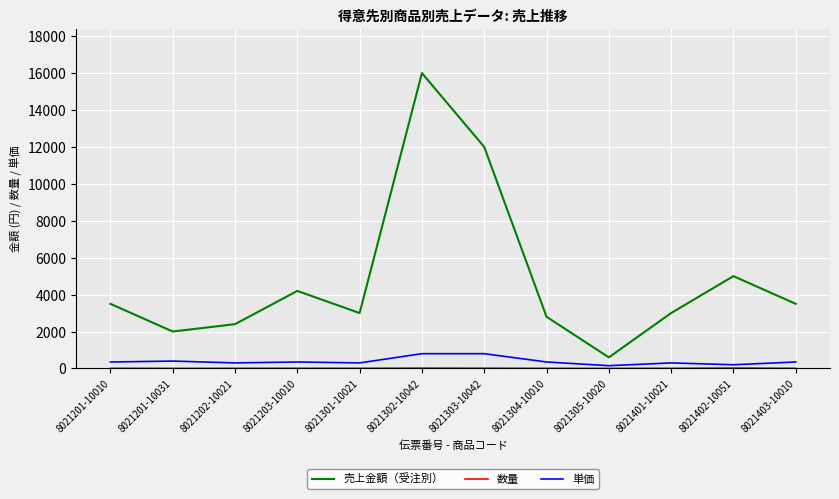

At which category is the sum across all series the highest?

8021302-10042